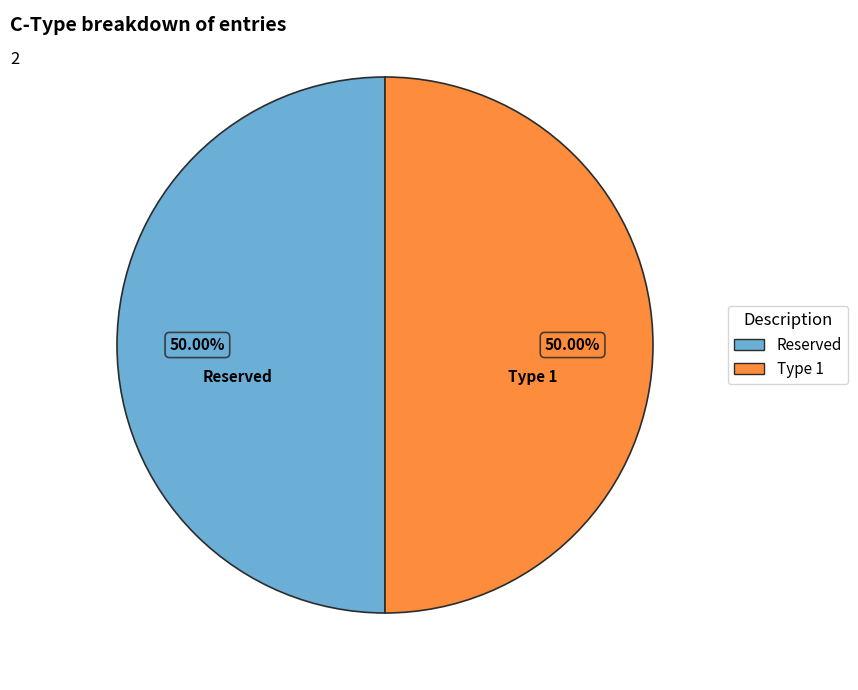

Do Reserved and Type 1 together represent more than half of the pie?

Yes